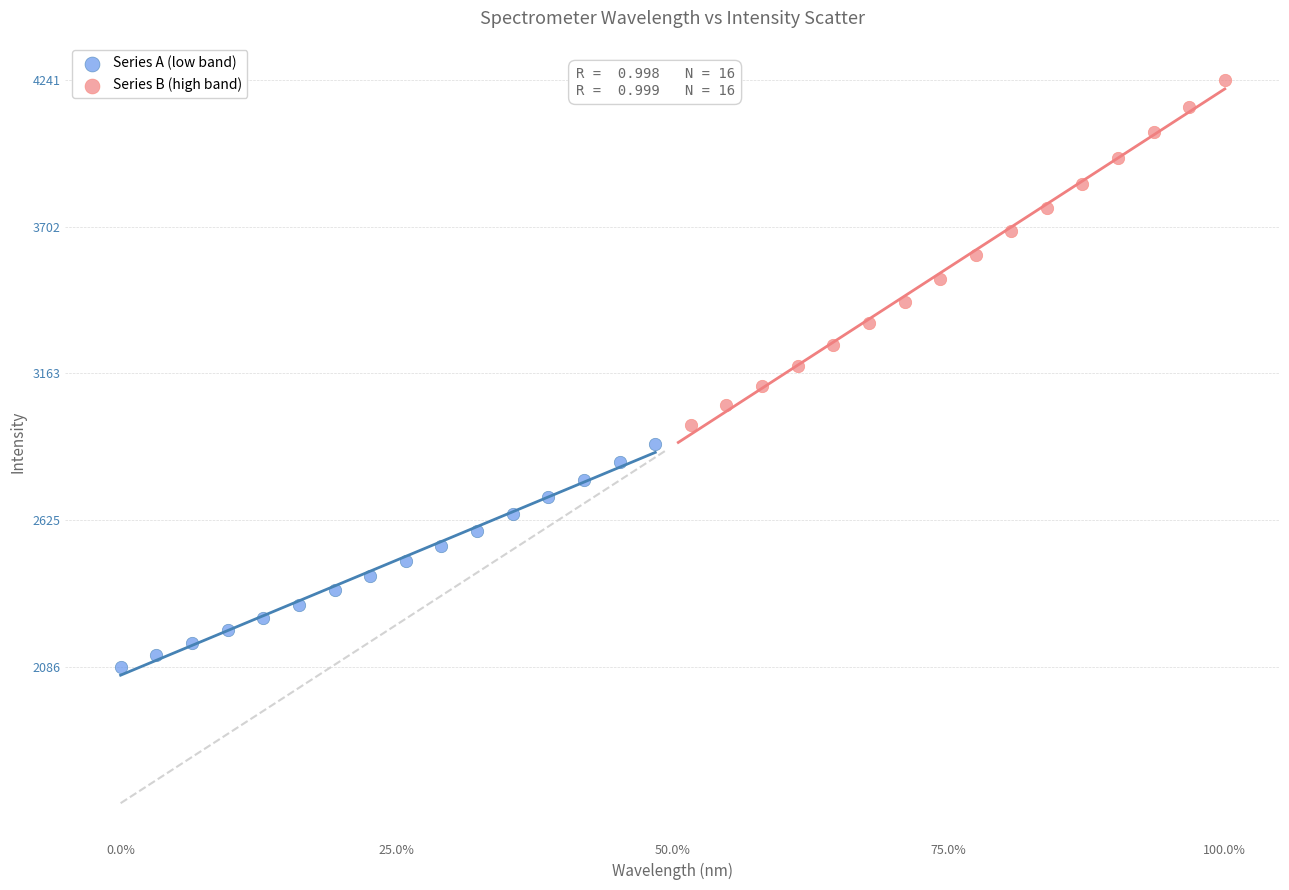

Which series contains the lowest Y value?

Series A (low band)